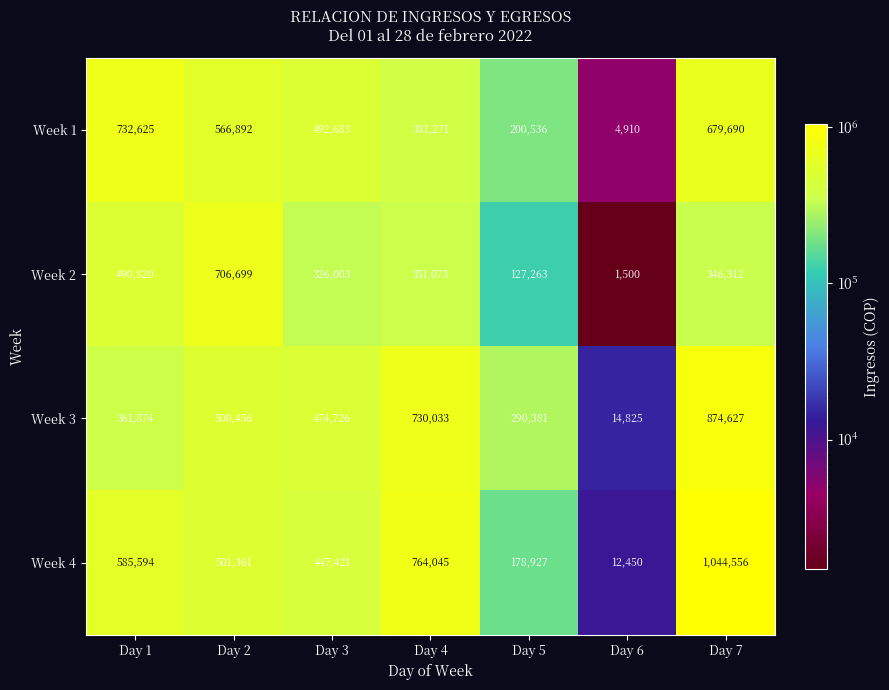

What is the sum of all Week 4 values?

3534354